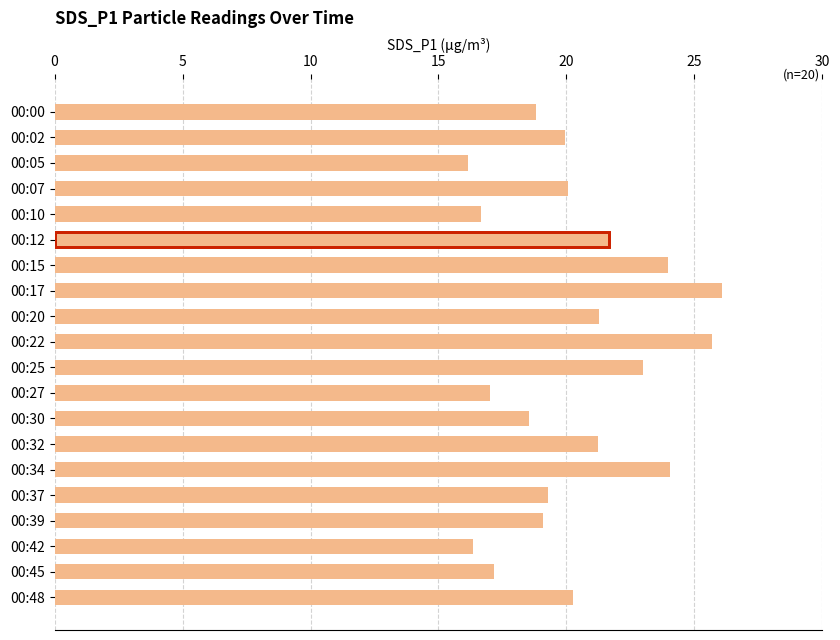

What is the greatest value displayed?

26.1